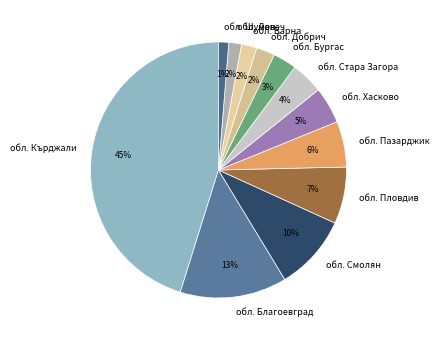

To the nearest percent, what is the difference between the largest and smallest slice percentages?

44%